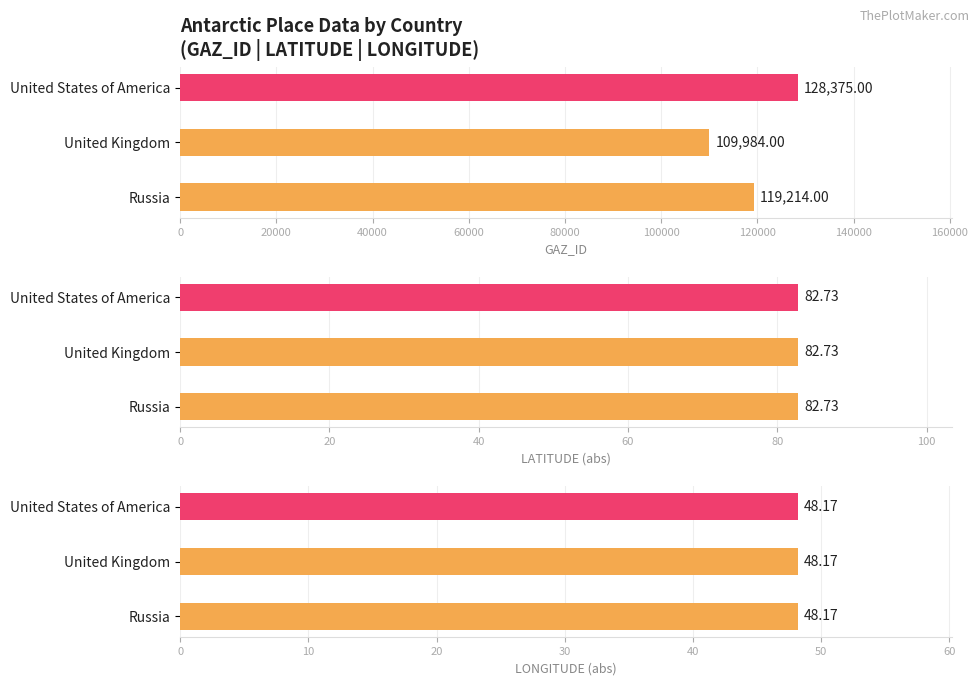

What is the minimum value for GAZ_ID?

109984.0